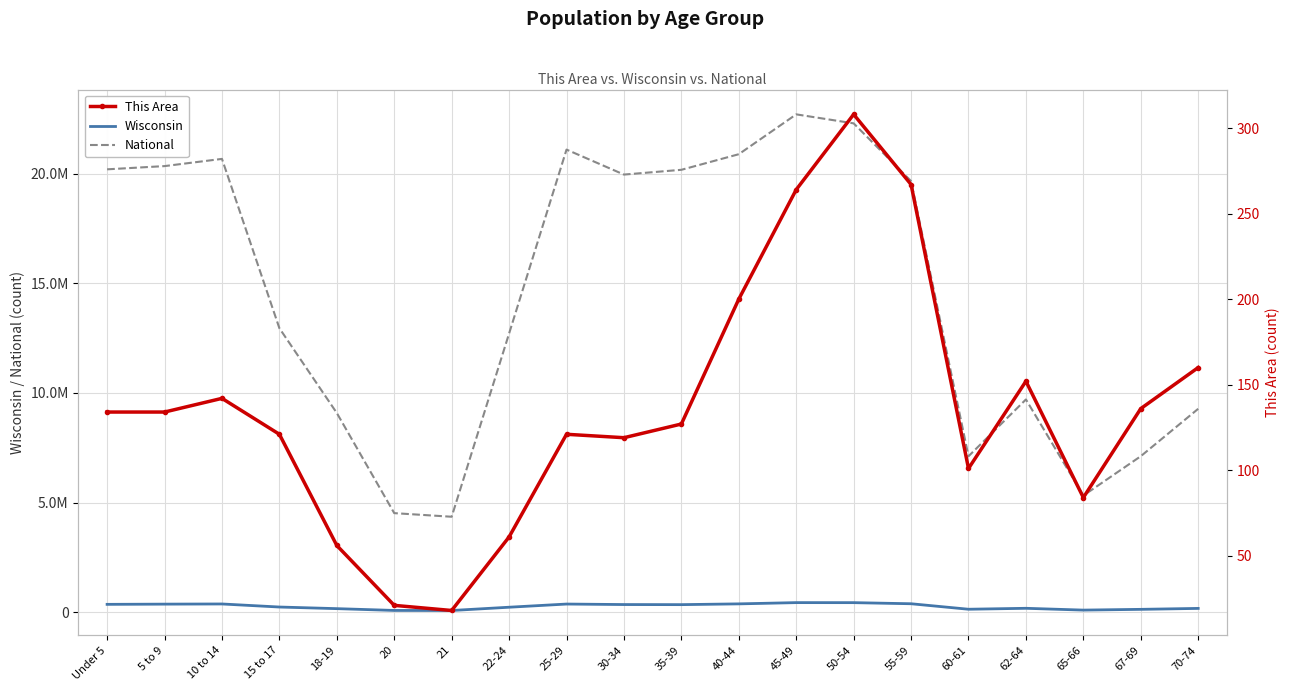

What is the label of the 7th point from the left?

21